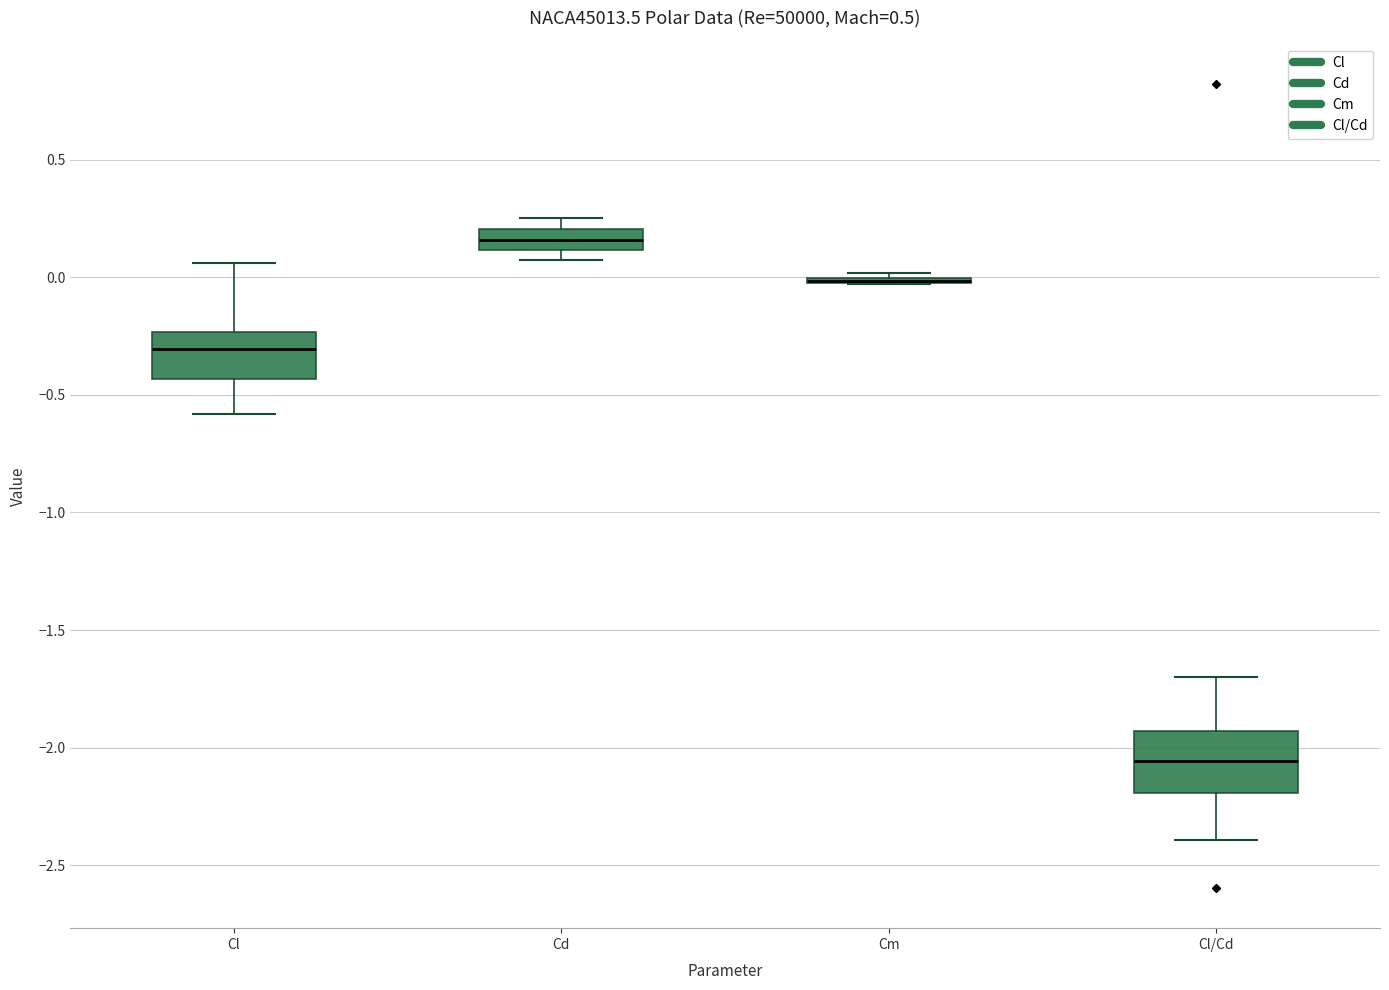

Comparing the boxes themselves (not the whiskers), which one is the tallest?

Cl/Cd